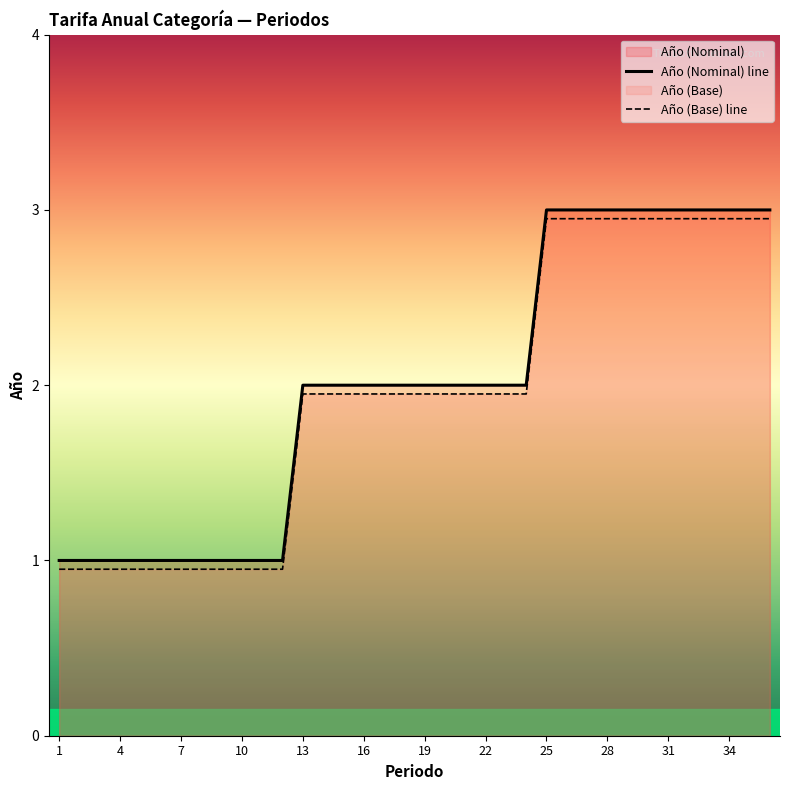

What is the sum of all Año (Nominal) line values?

72.0